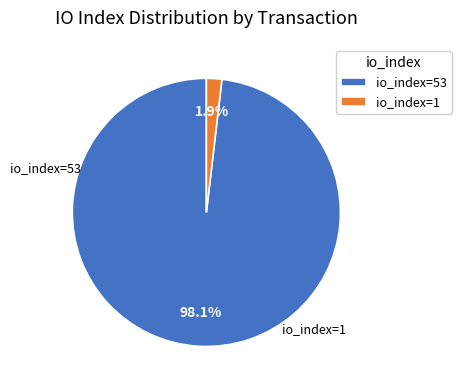

Which slice is the largest?

io_index=53